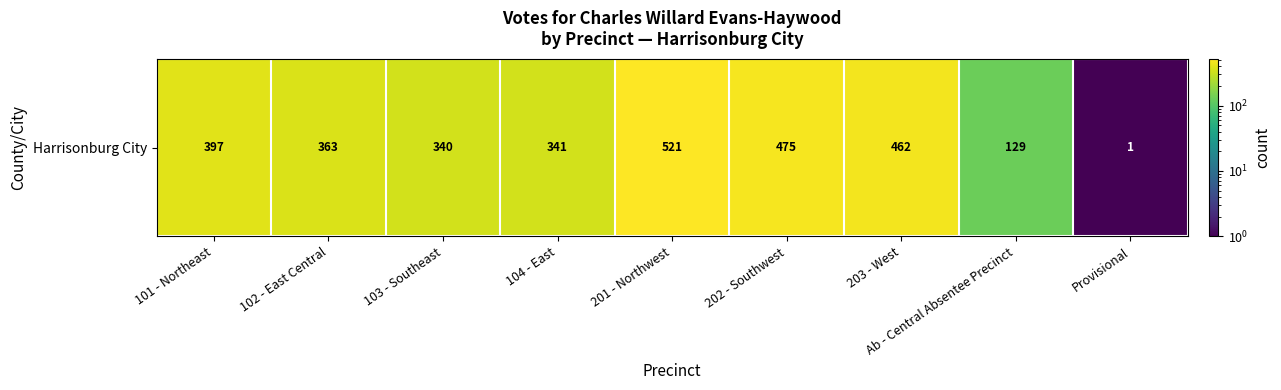

Count the number of values greater than 363.

4